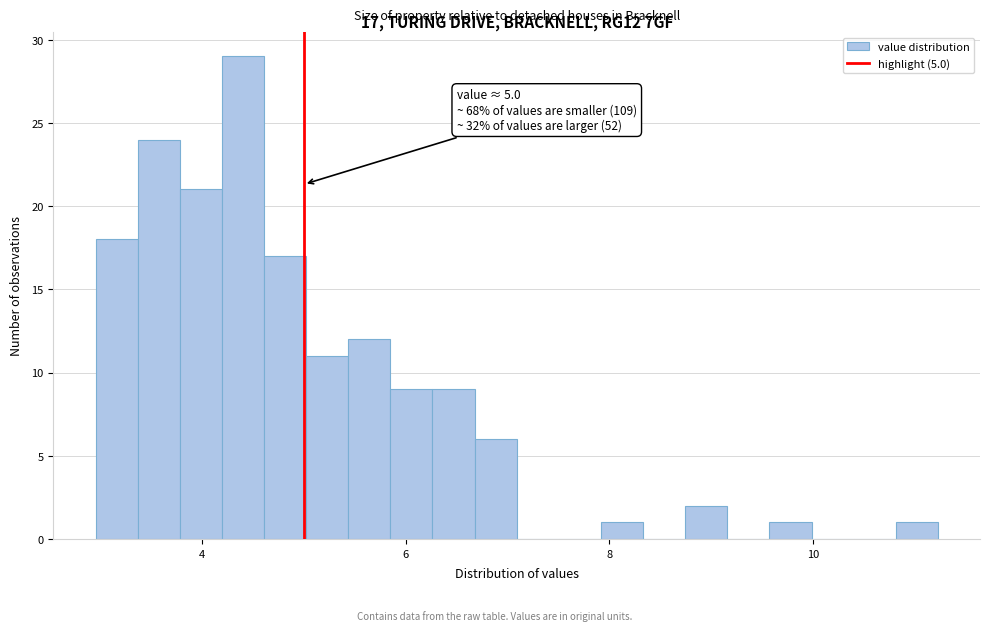

Read against the x-axis, roughly where is the centre of the tallest bar?

4.4